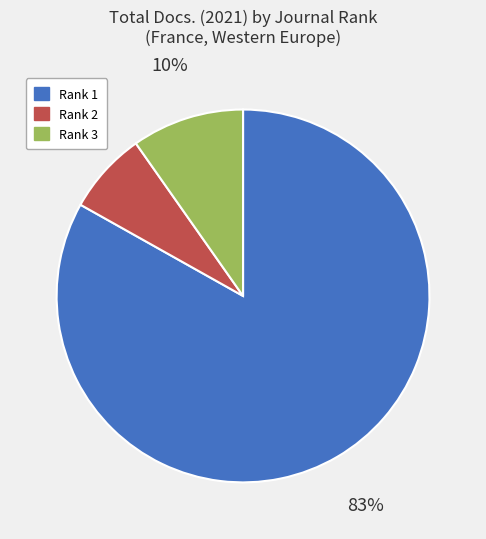

Combined, do Rank 1 and Rank 3 account for over 50%?

Yes